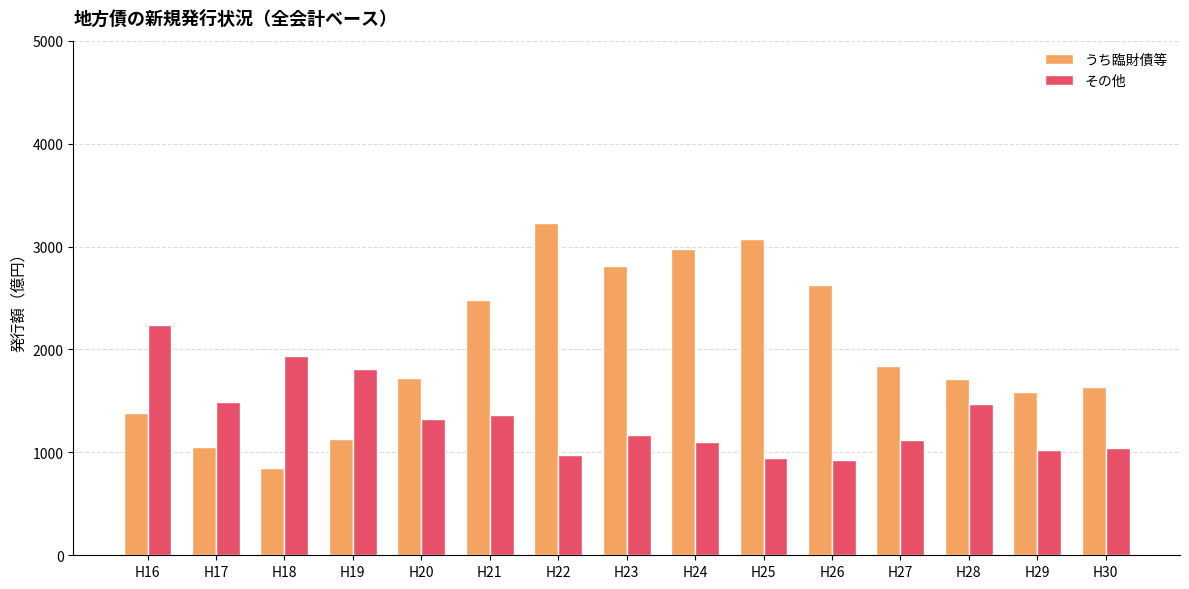

What is the minimum value shown in the chart?

851